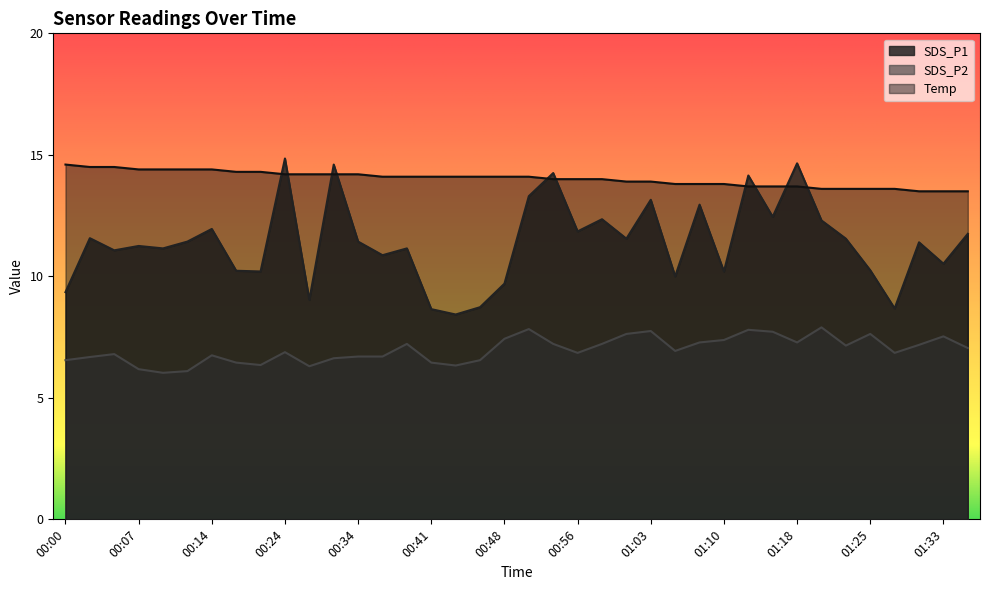

Where is Temp nearest to the value 14?

00:53